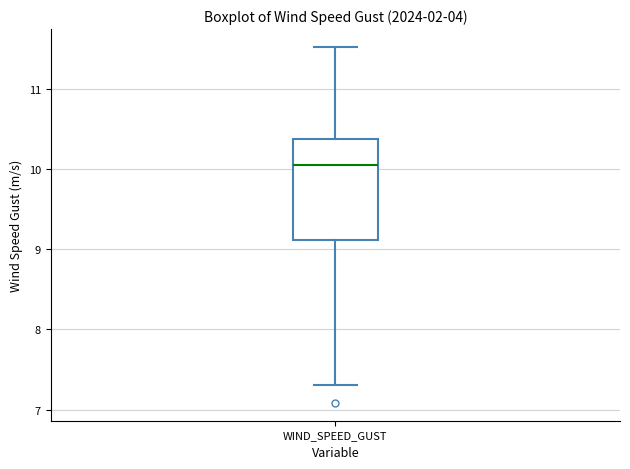

Read this box plot against the y-axis: the position of the median line, the range covered by the box, and the ends of both whiskers. The values are not printed on the chart, so give them approximately, as read against the axis.

median 10.1, box 9.1 to 10.4, whiskers 7.3 to 11.5